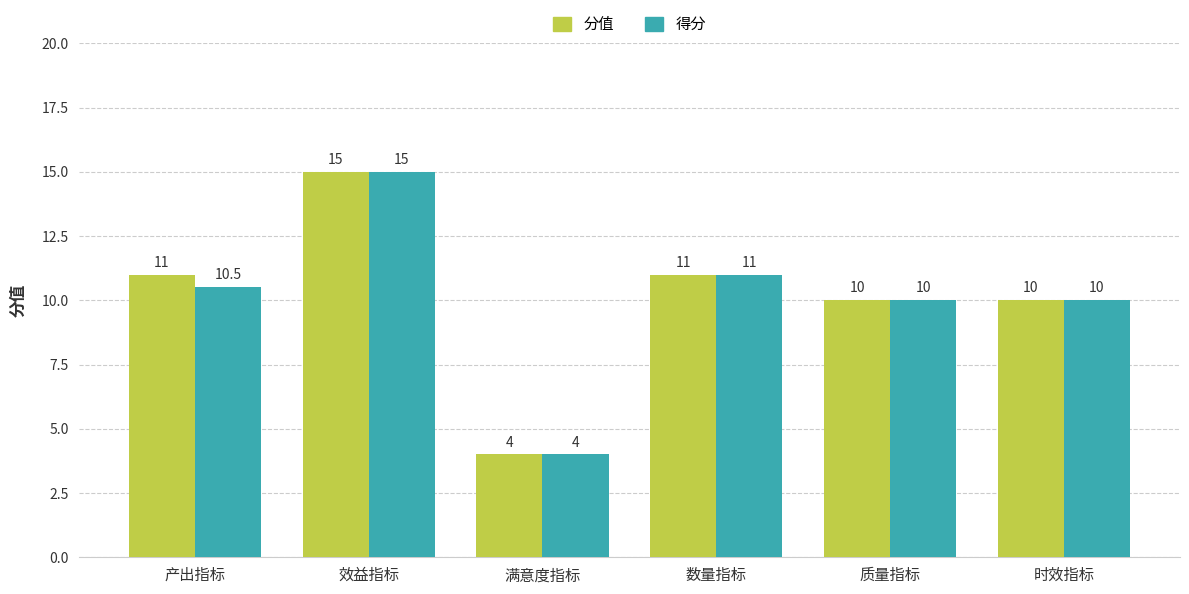

Reading left to right, extract all data points from this chart.

分值: 产出指标=11.0	效益指标=15.0	满意度指标=4.0	数量指标=11.0	质量指标=10.0	时效指标=10.0
得分: 产出指标=10.5	效益指标=15.0	满意度指标=4.0	数量指标=11.0	质量指标=10.0	时效指标=10.0